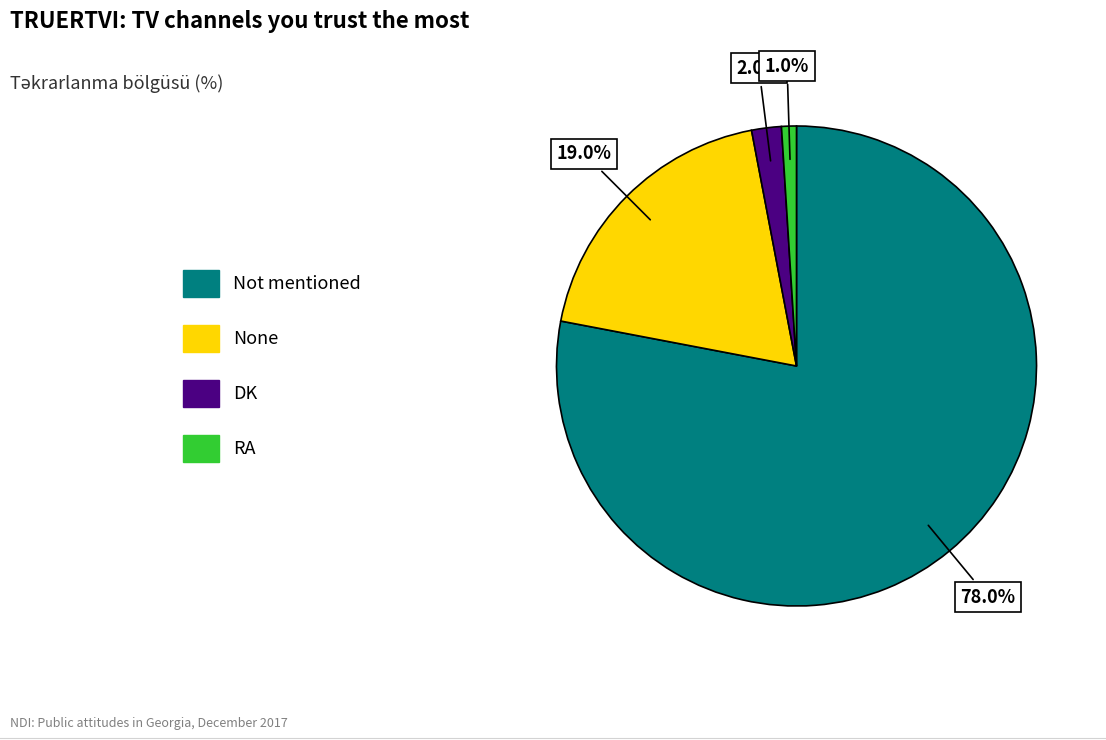

Is the sum of DK and Not mentioned greater than half?

Yes